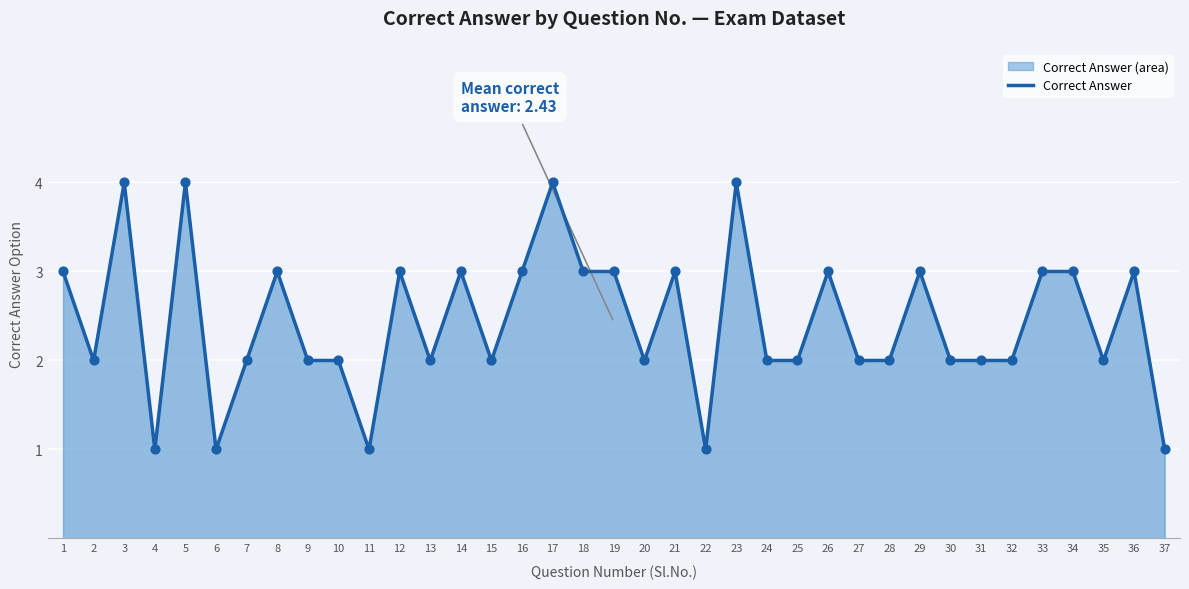

What is the ratio of the value at 11 to the value at 13?

0.5